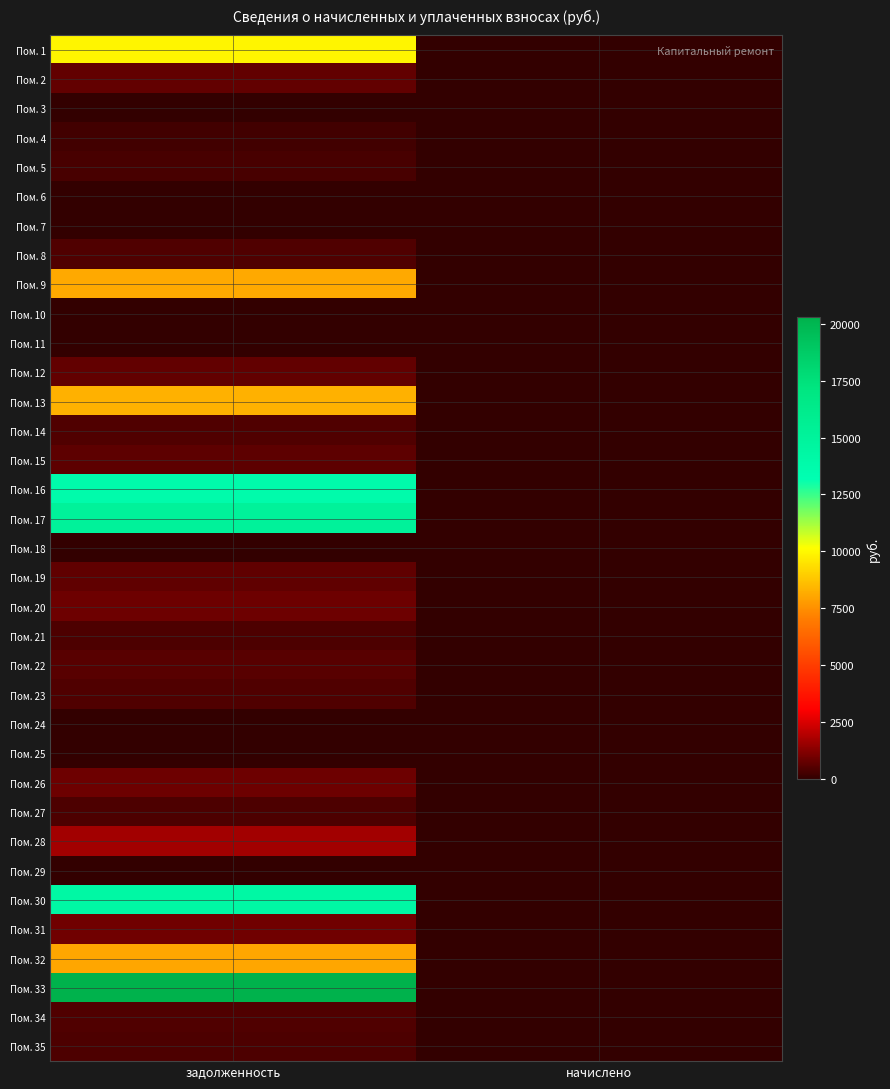

Which label corresponds to the smallest value in the chart?

начислено